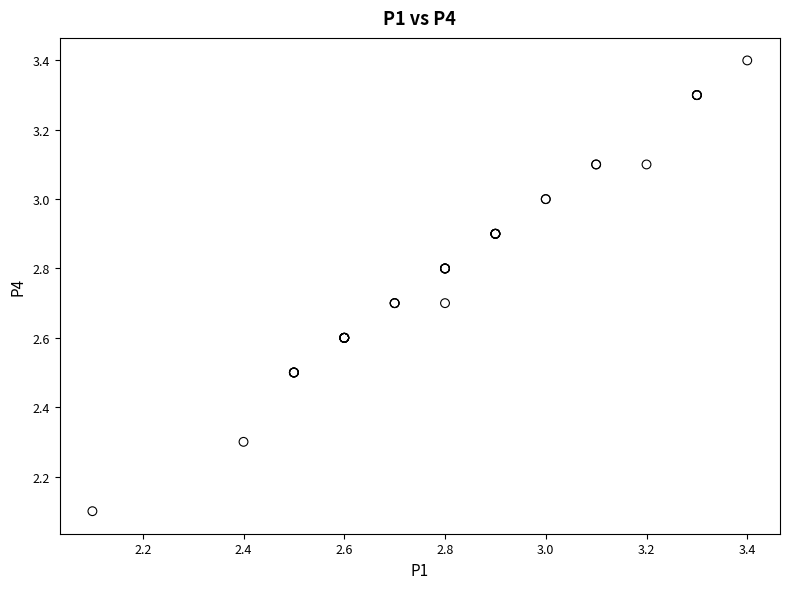

What Y value in the scatter plot is closest to 2?

2.1